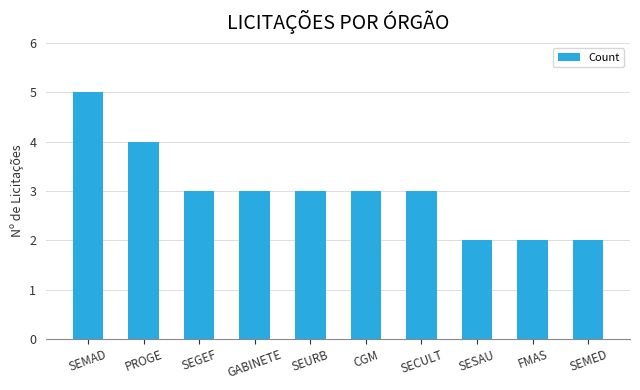

Are the bars grouped side by side (vs. stacked)?

No